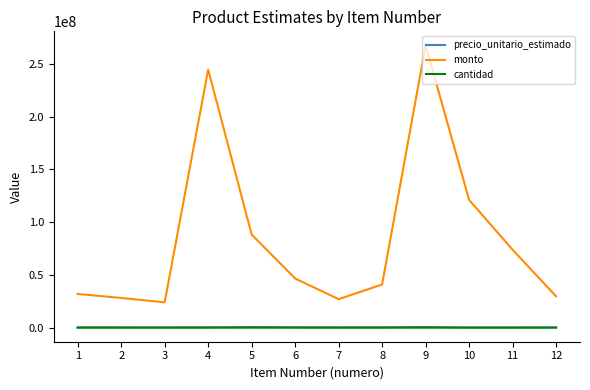

What is the difference between the highest and lowest values at 2?

28112229